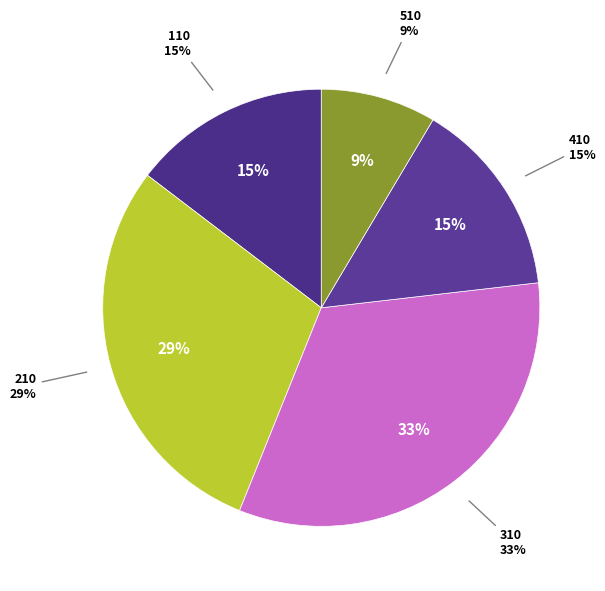

What is the ratio of the value at 410 to the value at 210?

0.5